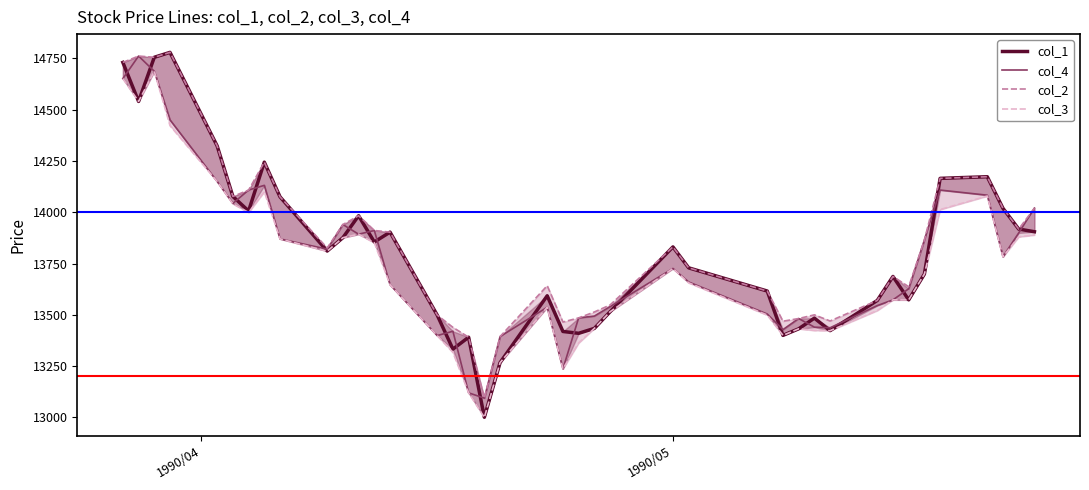

What are all the series names shown in the legend?

col_1, col_4, col_2, col_3